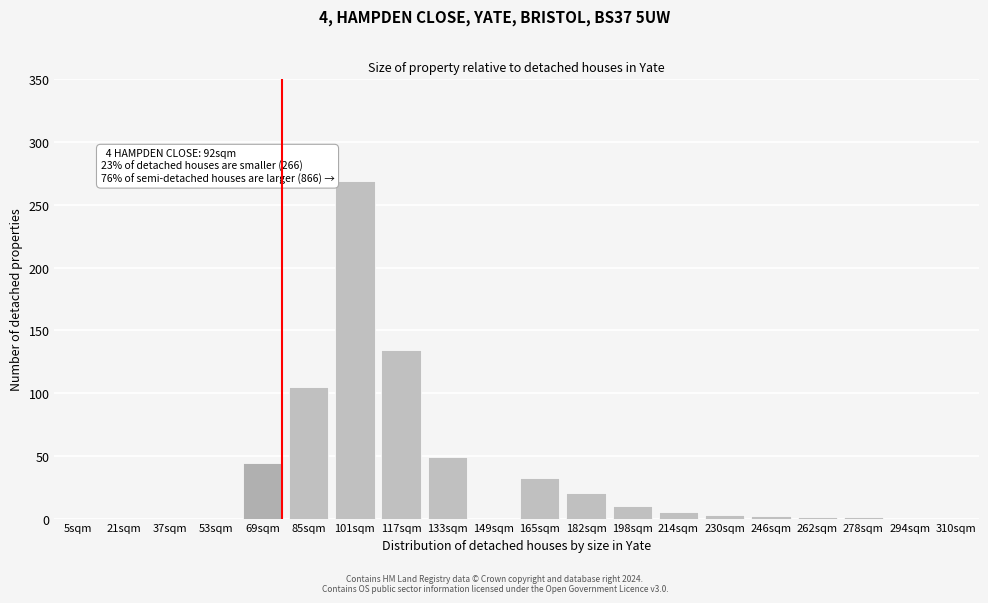

Which category has the highest value across all series?

101sqm